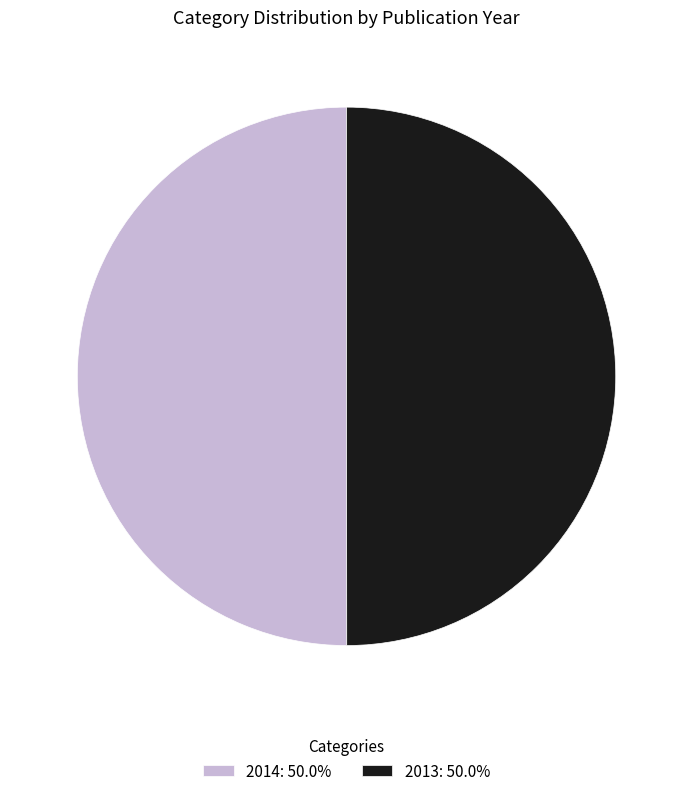

Approximately how many times larger is the value at 2013: 50.0% compared to 2014: 50.0%?

1.0